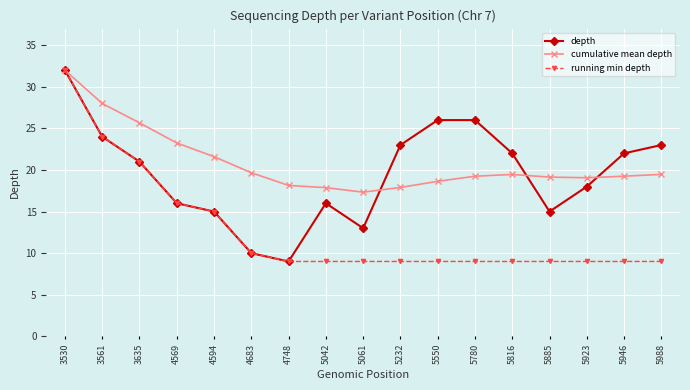

What is the value of the running min depth point at the 8th from the left?

9.0